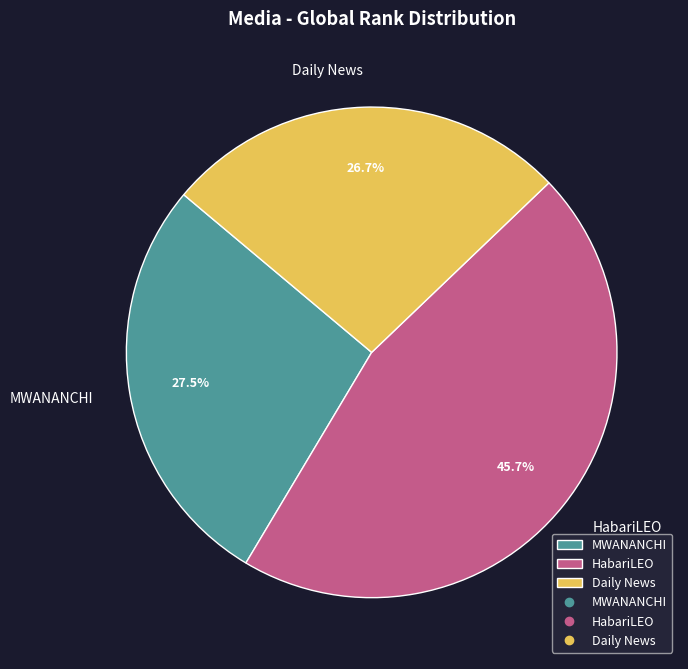

To the nearest percent, what percentage of the pie is HabariLEO?

46%